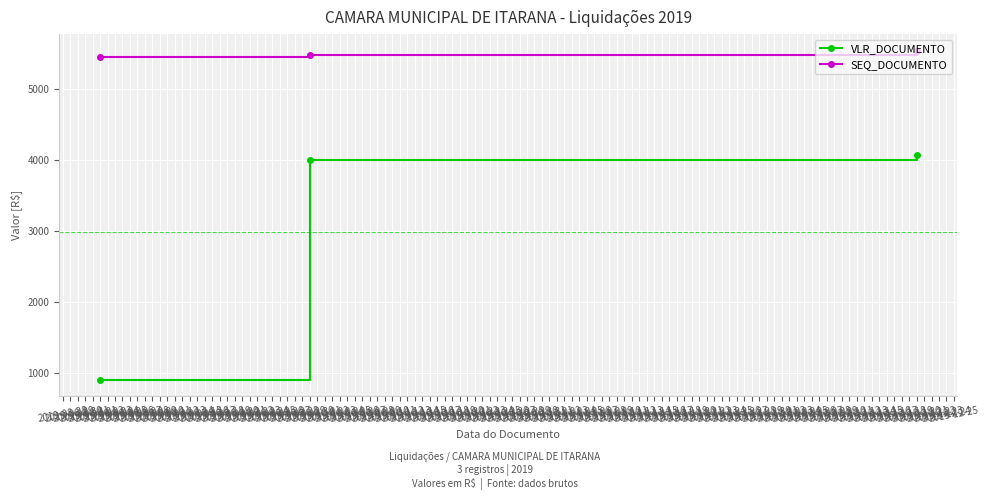

Rank the series by their maximum value, from highest to lowest.

SEQ_DOCUMENTO, VLR_DOCUMENTO